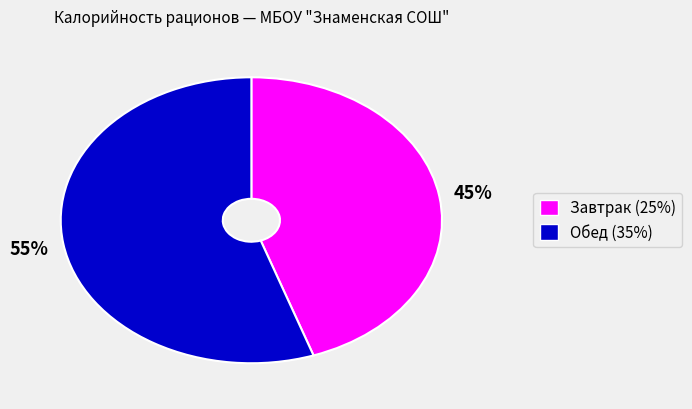

The Завтрак (25%) slice represents 54% of the pie. True or false?

False